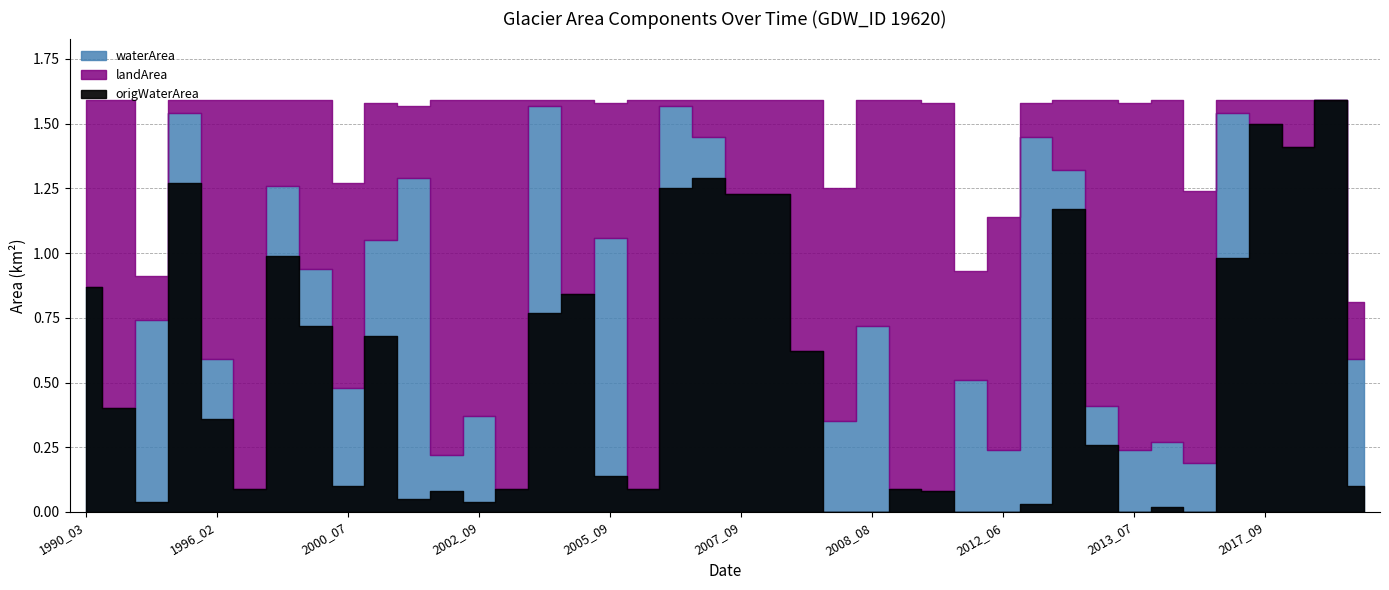

True or false: origWaterArea and waterArea intersect in this chart.

False